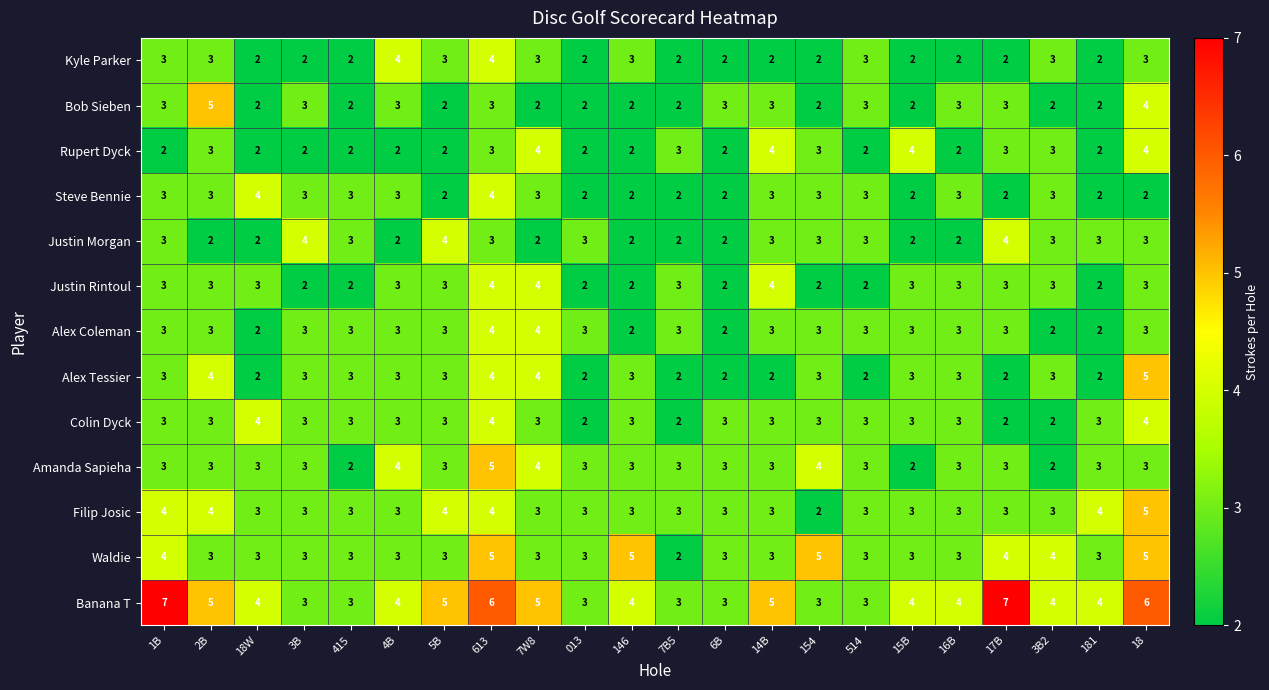

What is the sum of all Banana T values?

95